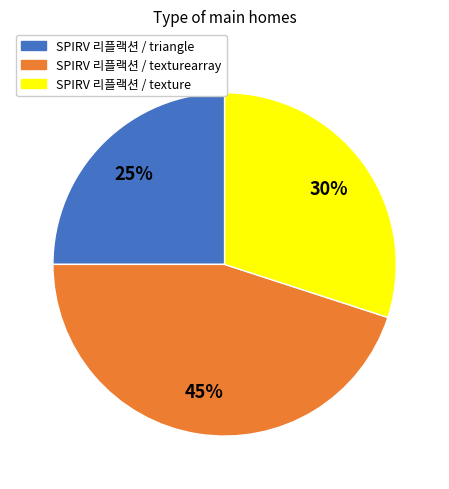

Is there a majority slice in this chart?

No